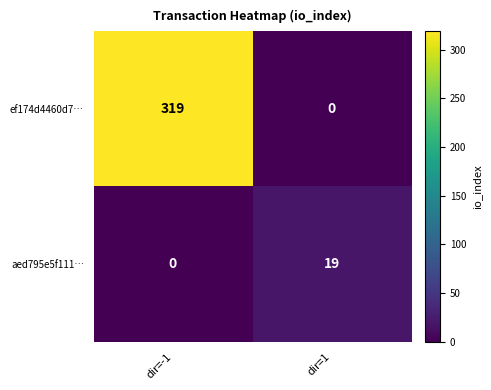

What is the highest value of the ef174d4460d7… series?

319